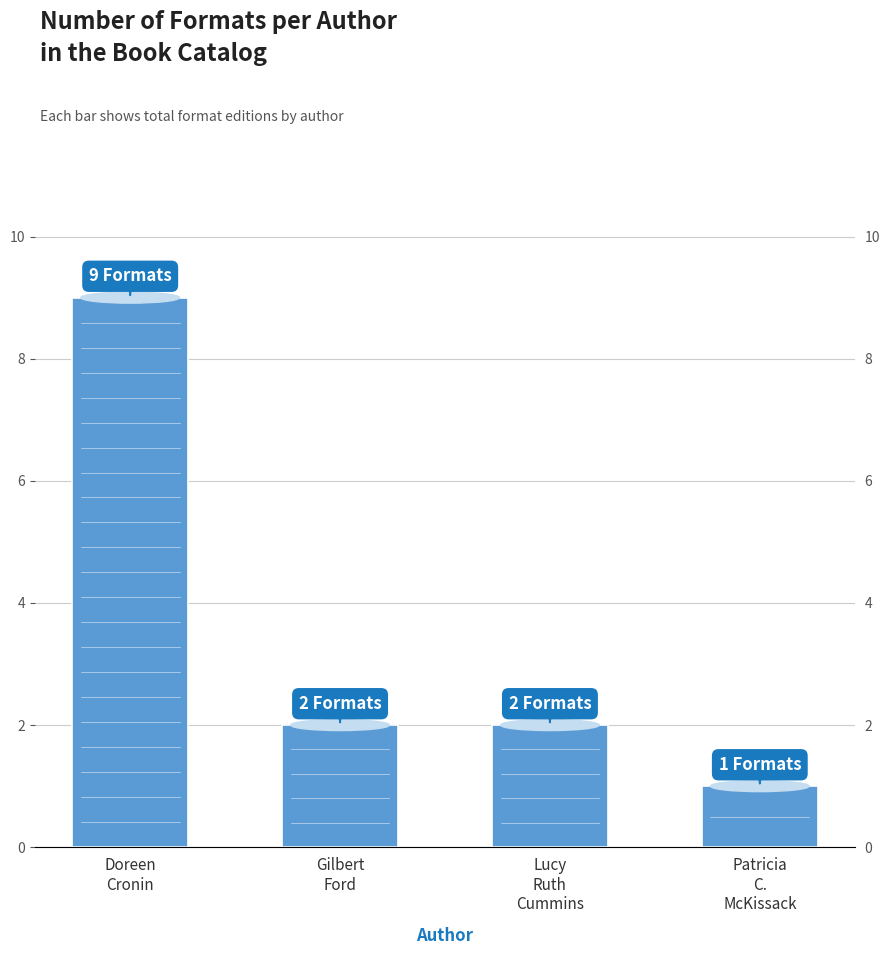

Rank the categories by value from highest to lowest.

Doreen
Cronin, Gilbert
Ford, Lucy
Ruth
Cummins, Patricia
C.
McKissack